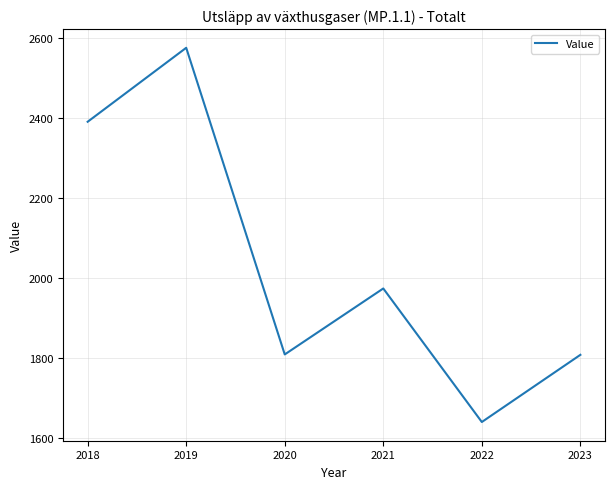

What is the approximate value at 2021?

1974